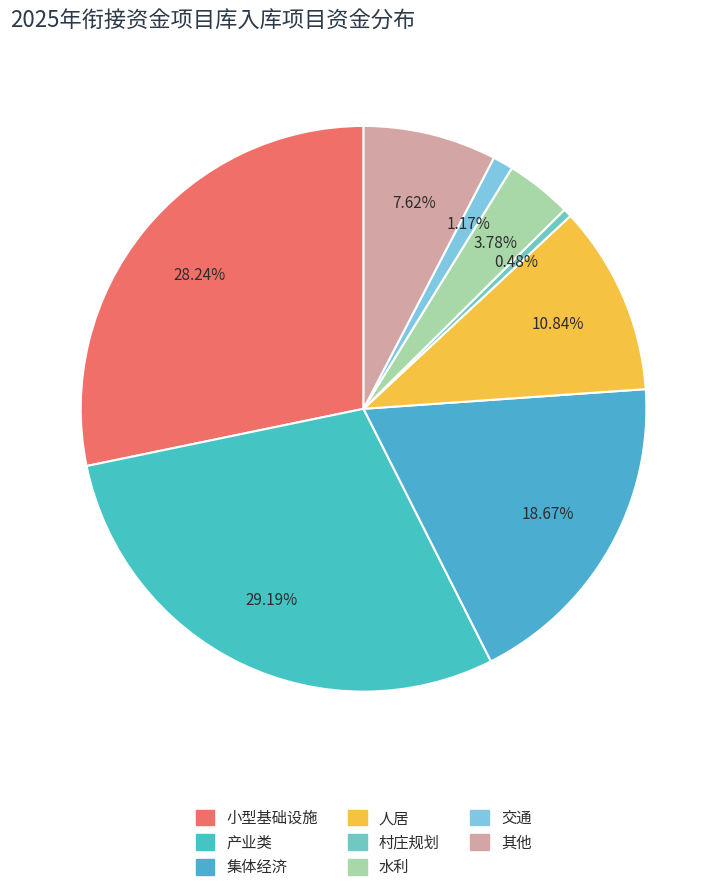

To the nearest percent, what is the average slice percentage?

12%